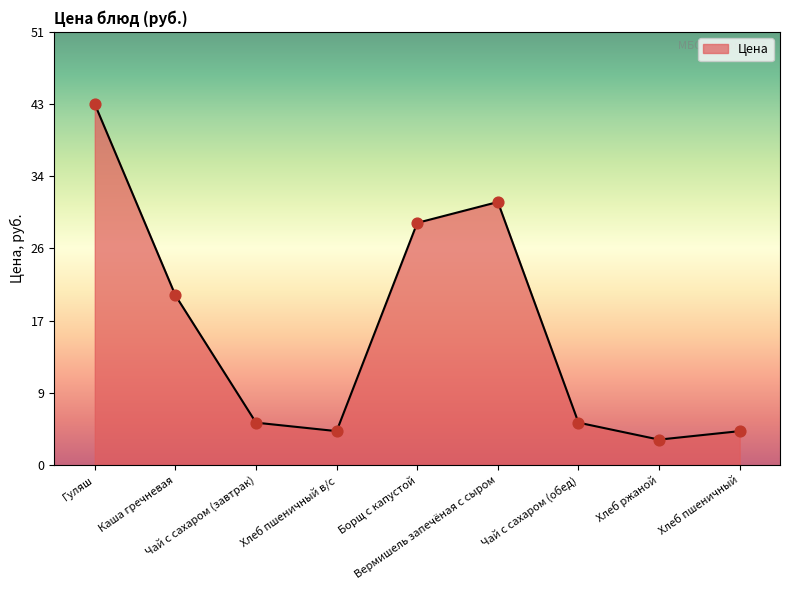

Between Вермишель запечёная с сыром and Хлеб пшеничный в/с, which is larger?

Вермишель запечёная с сыром